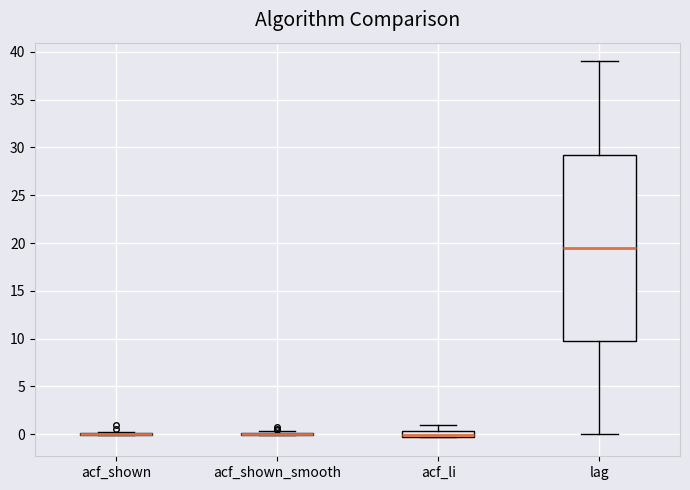

Where does the median line of the box for acf_li sit on the y-axis? The values are not printed on the chart, so give them approximately, as read against the axis.

0.0